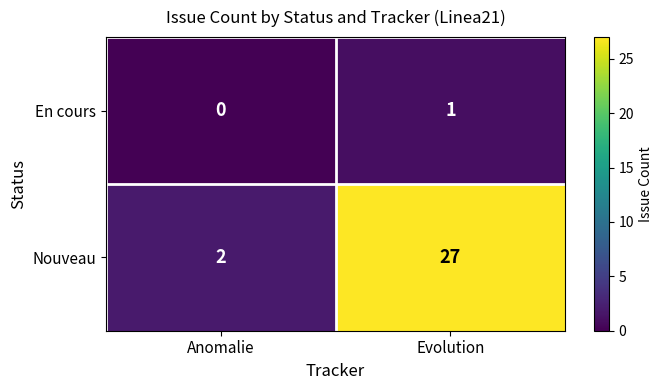

The Nouveau series shows 1 at Anomalie. True or false?

False